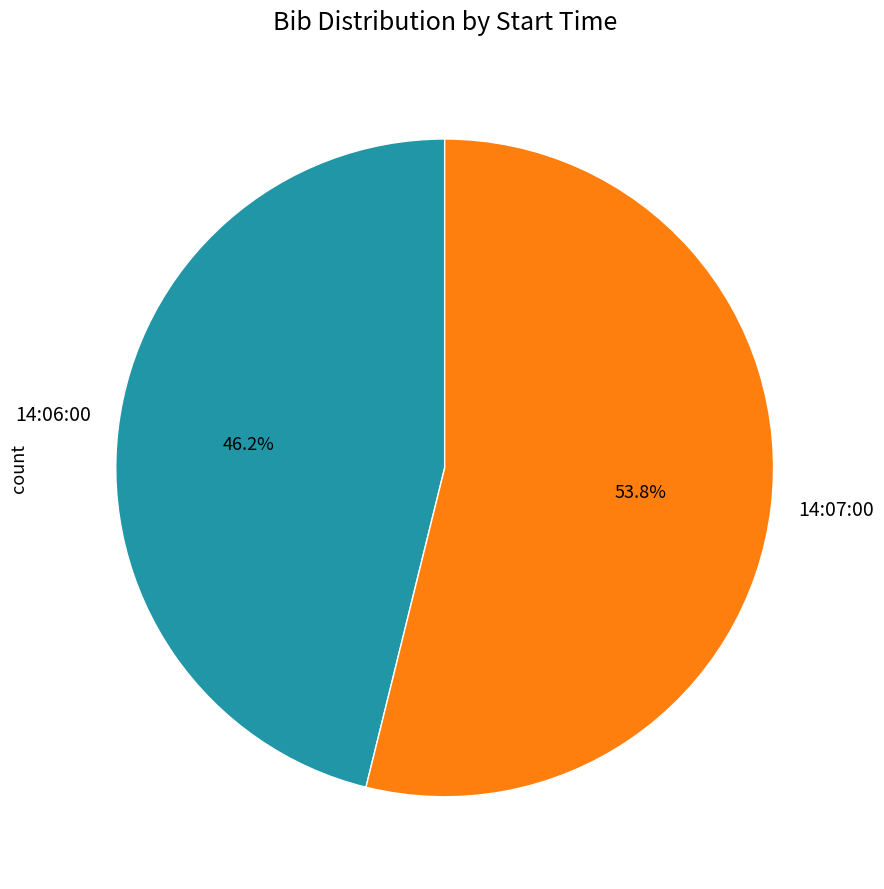

Is there any slice that represents more than half of the pie?

Yes